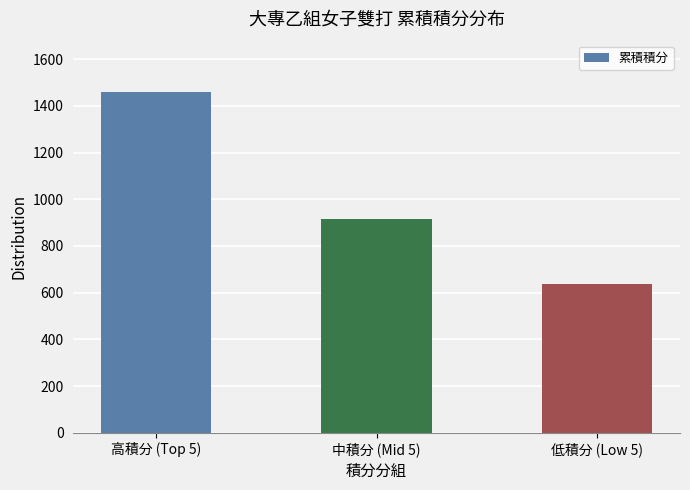

Rank the categories by value from highest to lowest.

高積分 (Top 5), 中積分 (Mid 5), 低積分 (Low 5)